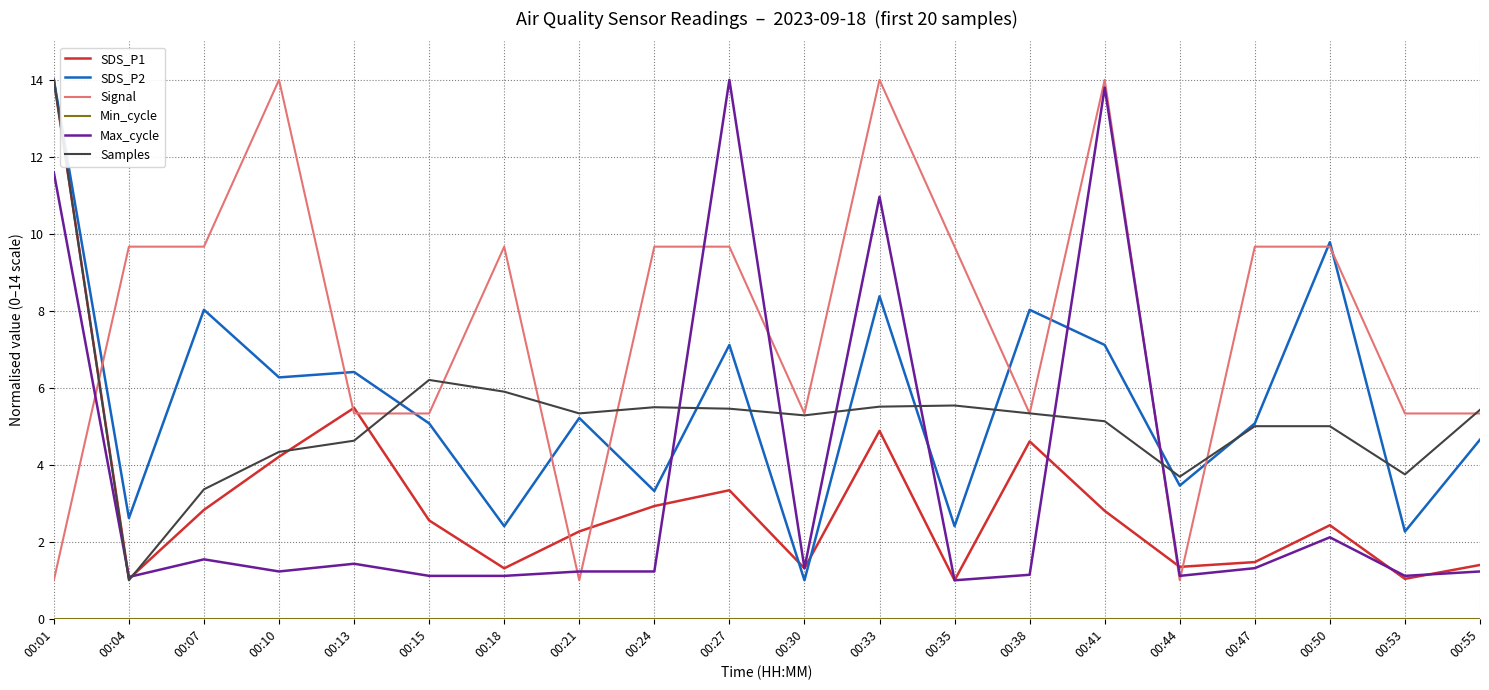

Is the value of Signal at 00:10 greater than the value of Max_cycle at 00:44?

Yes